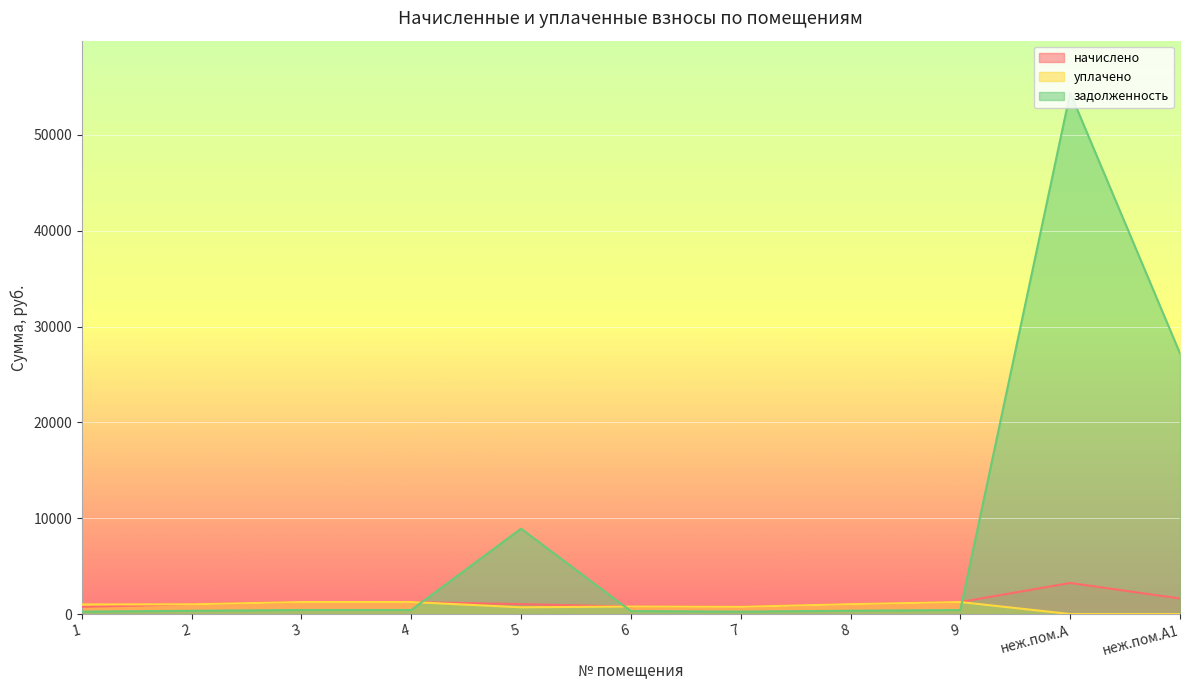

How many data points does each series have?

11